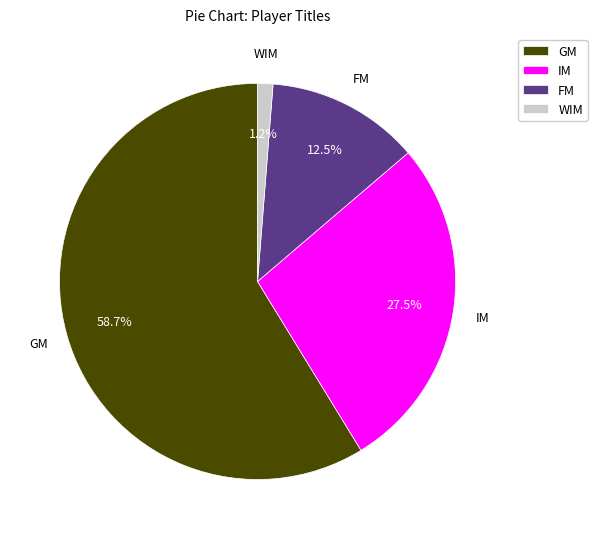

Count the number of slices in the pie.

4